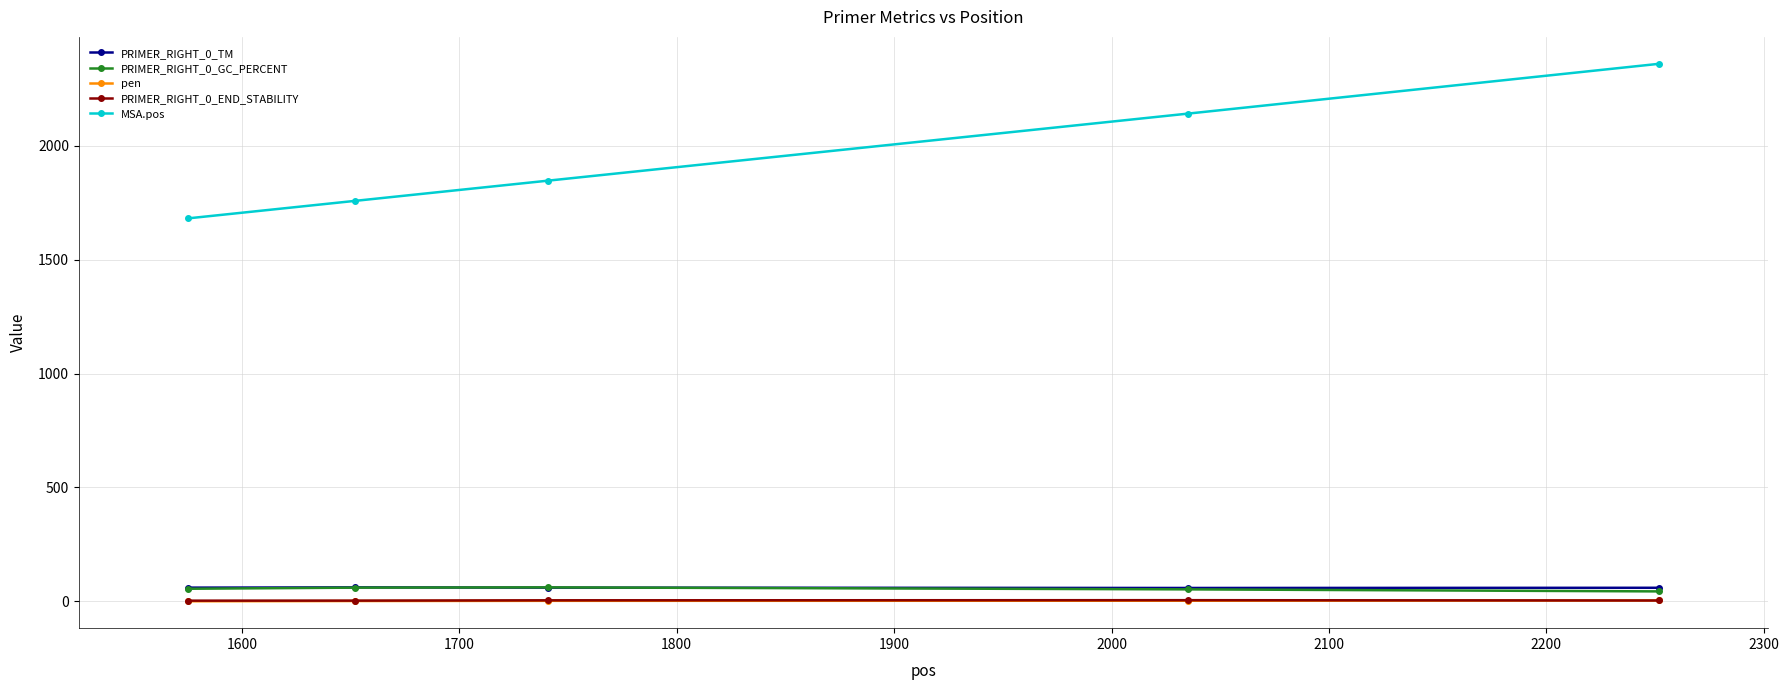

What is the value of the PRIMER_RIGHT_0_TM point at the 3rd from the left?

60.0